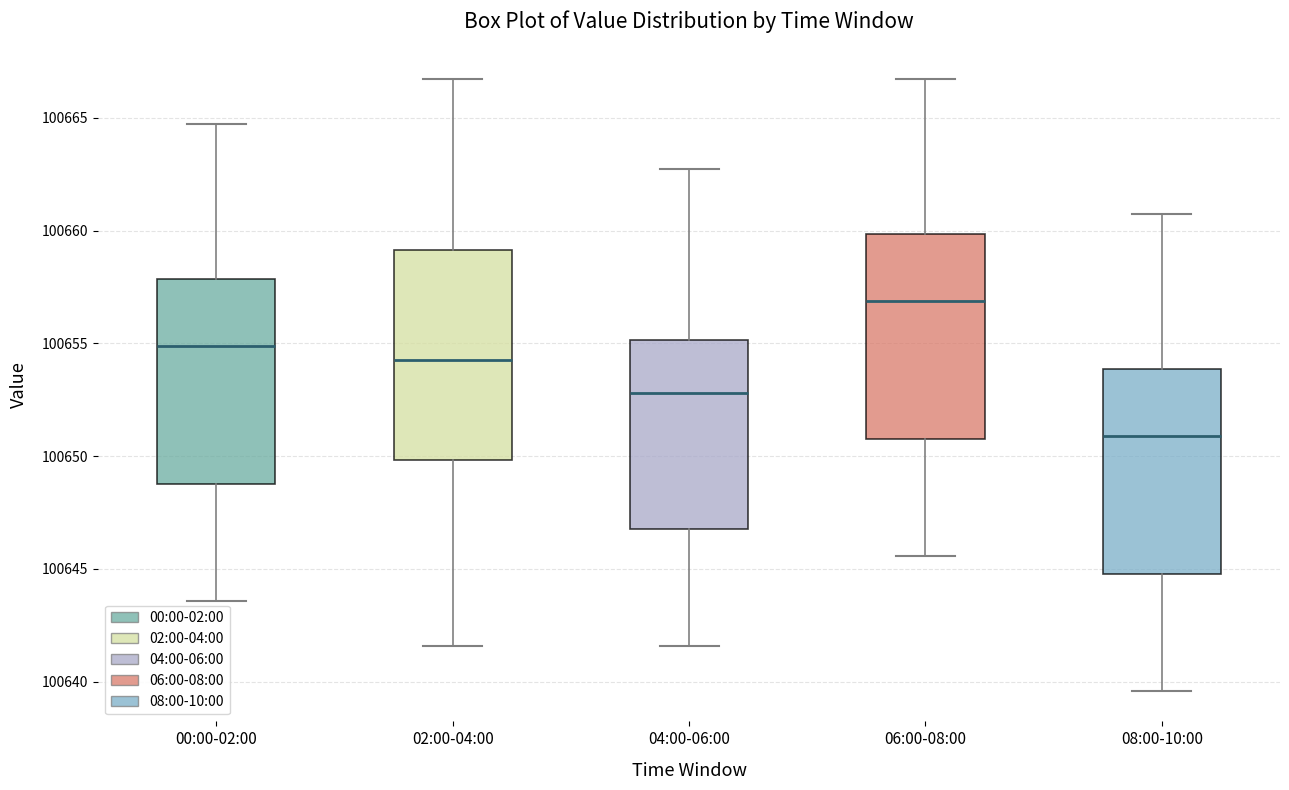

Where is the upper edge of the box for 06:00-08:00 on the y-axis? The values are not printed on the chart, so give them approximately, as read against the axis.

100660.0